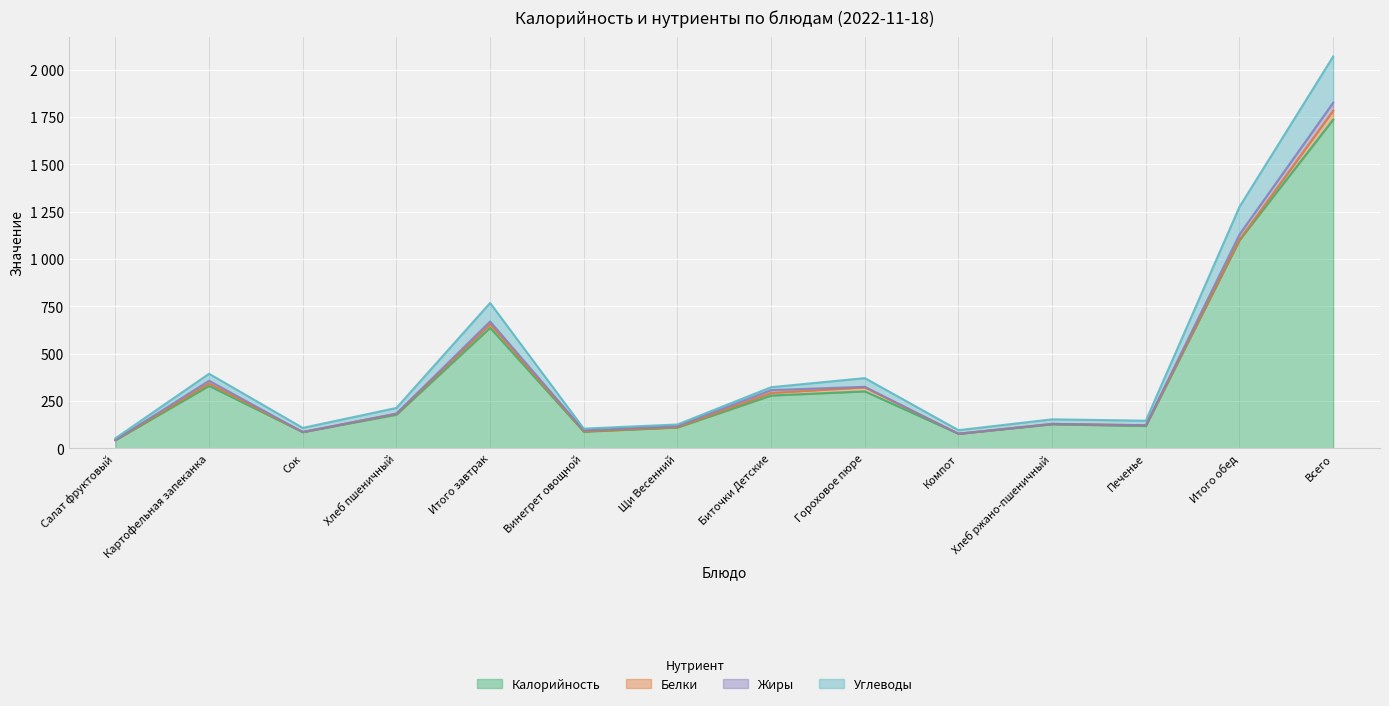

True or false: Калорийность and Углеводы intersect in this chart.

False